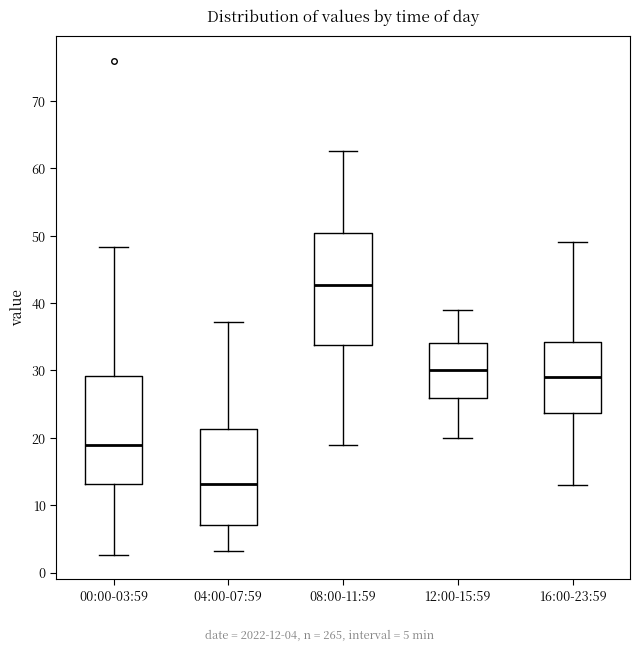

Which box has the lowest median line?

04:00-07:59